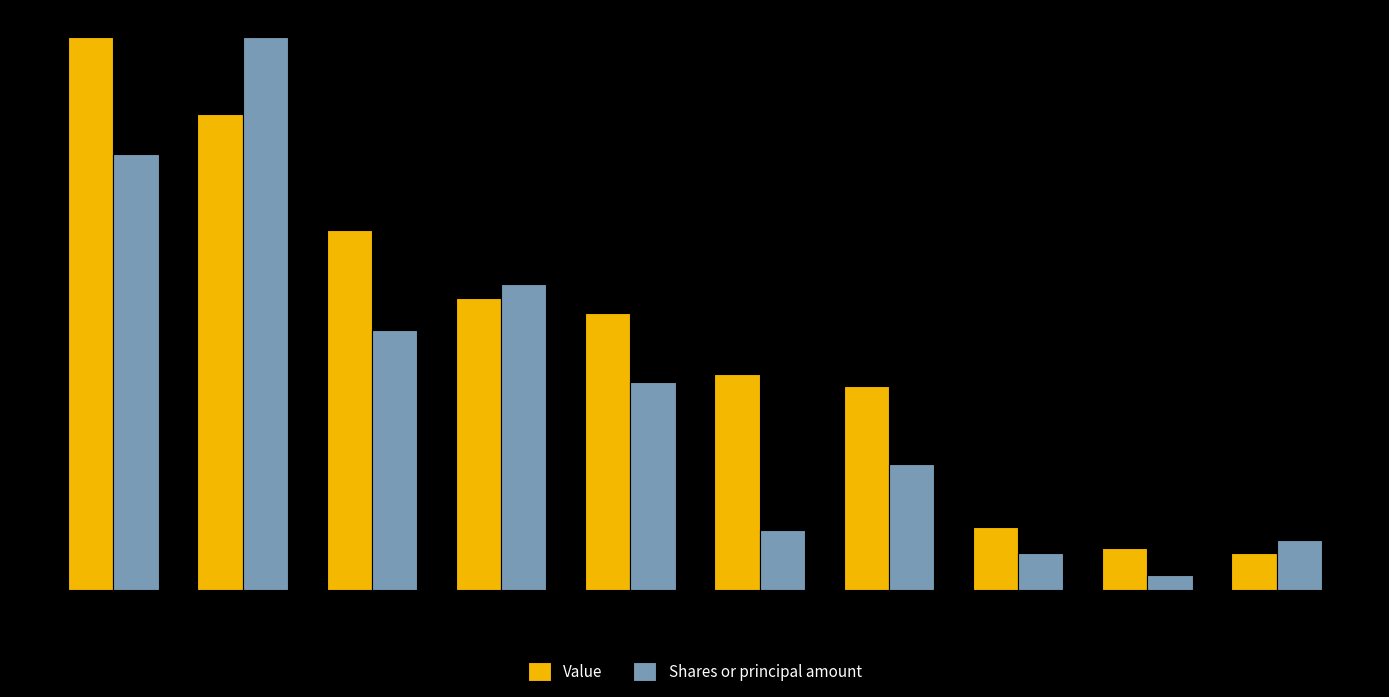

List the series in order of their peak value, lowest first.

Value, Shares or principal amount